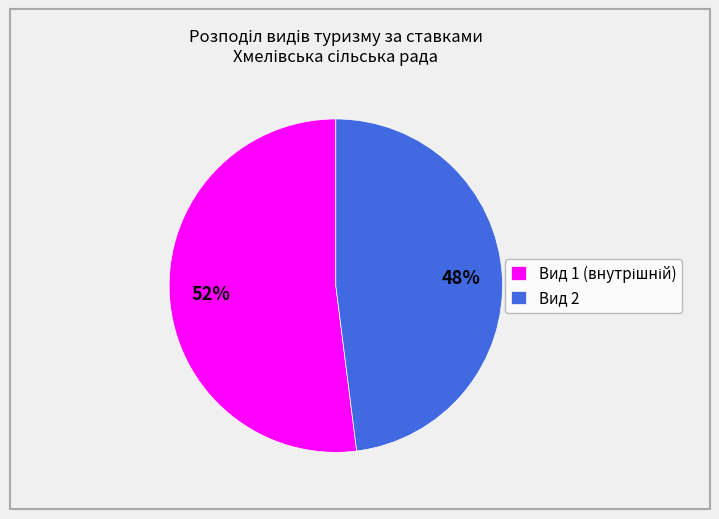

Which category has the smallest portion of the pie?

Вид 2